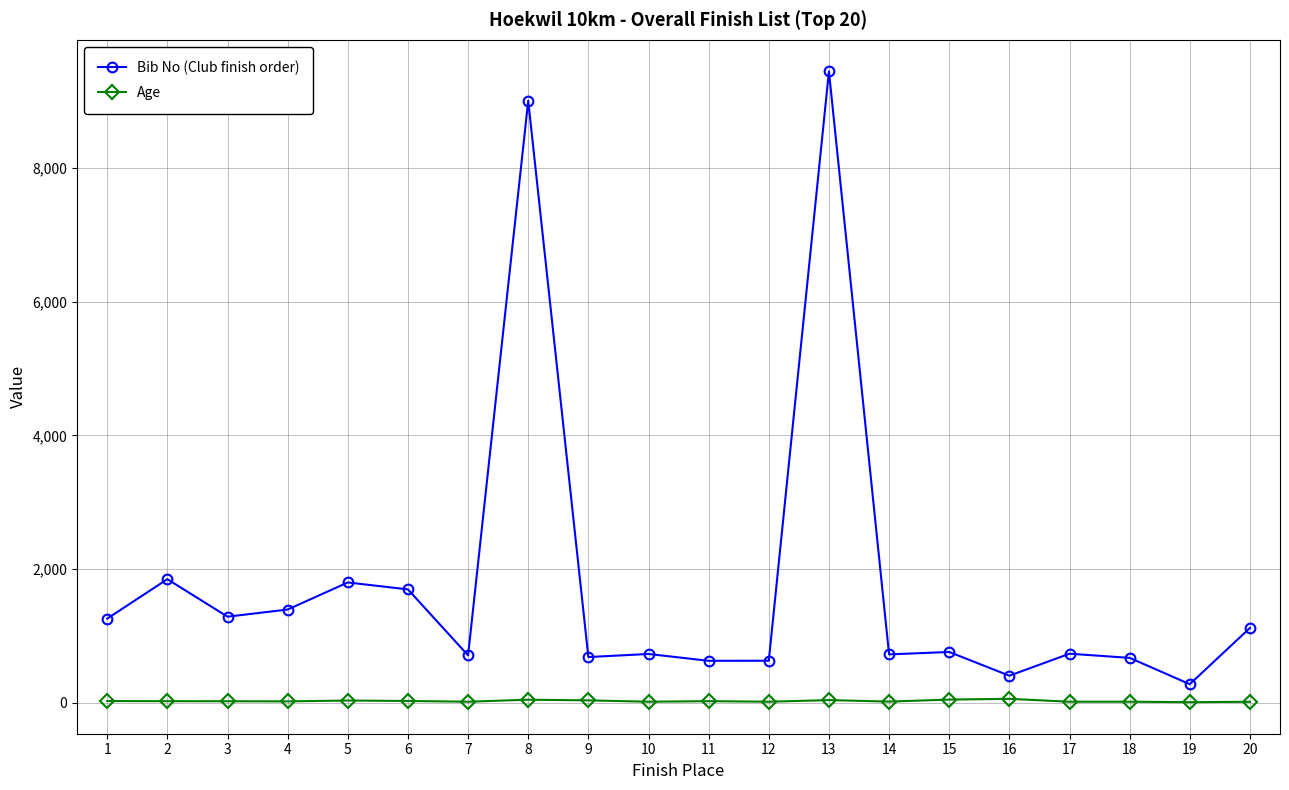

True or false: Bib No (Club finish order) has more than 0 interior local peaks.

True